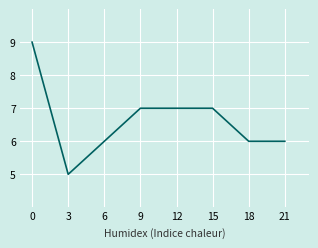

What is the ratio of the value at 9 to the value at 3?

1.4